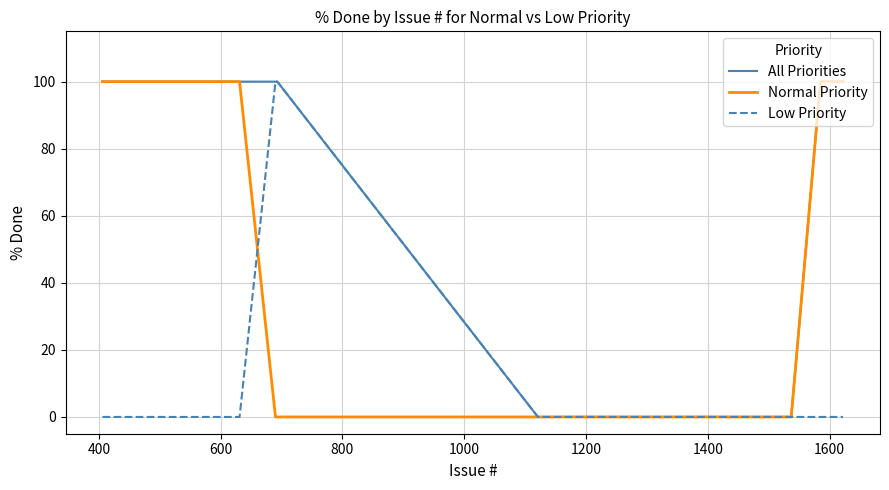

Which series has the largest total across all categories?

All Priorities